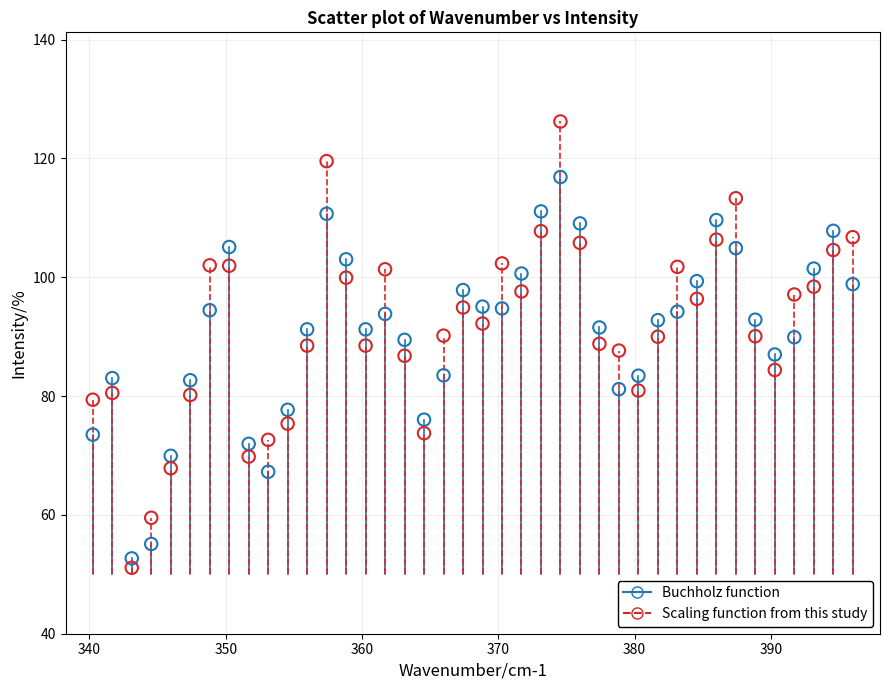

Which series has the widest spread of Y values?

Scaling function from this study